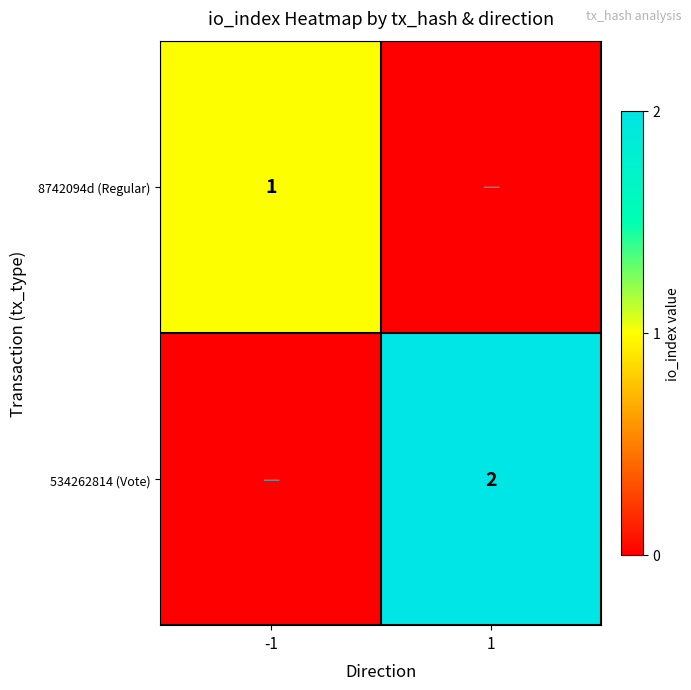

Which label corresponds to the largest value in the chart?

1